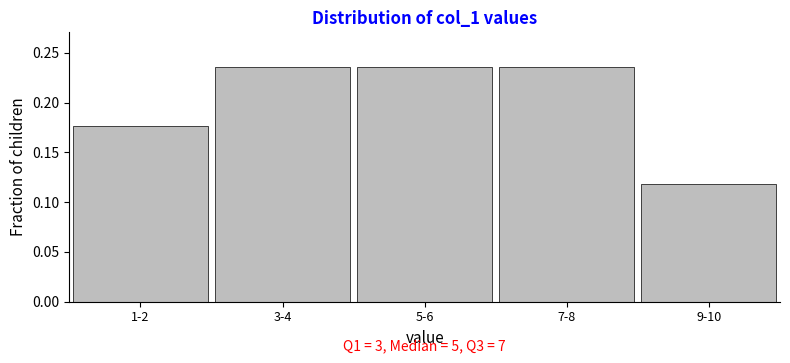

What is the label of the 5th bar from the left?

9-10